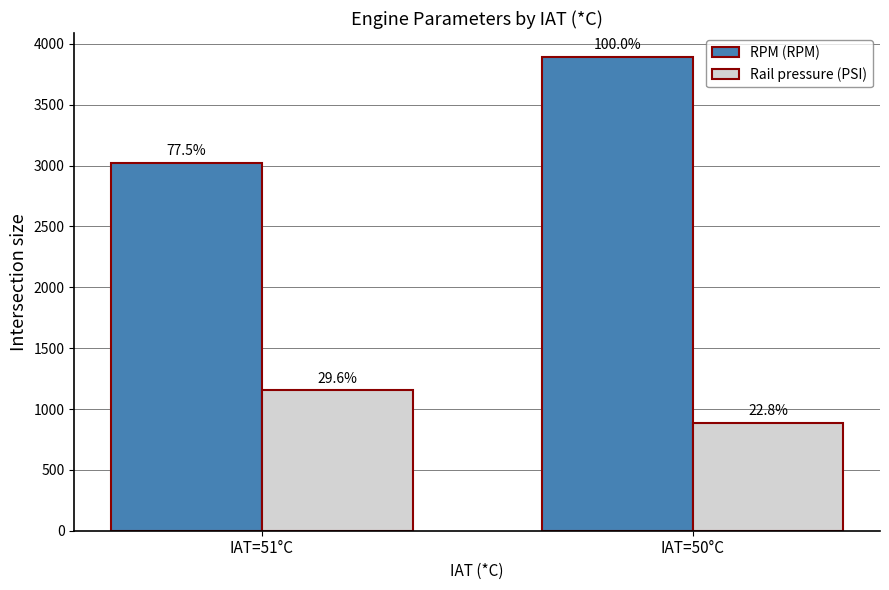

What is the greatest value displayed?

3894.7